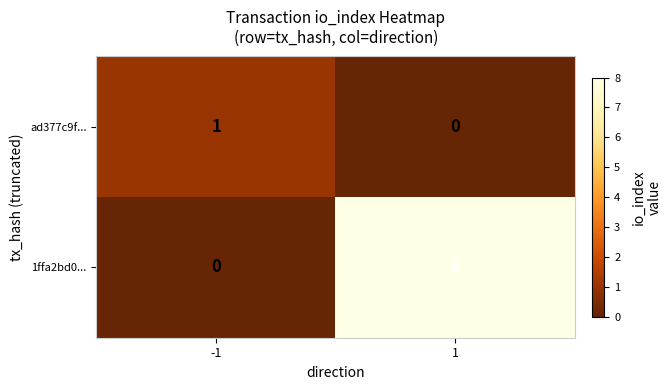

The ad377c9f... series shows 1 at -1. True or false?

True